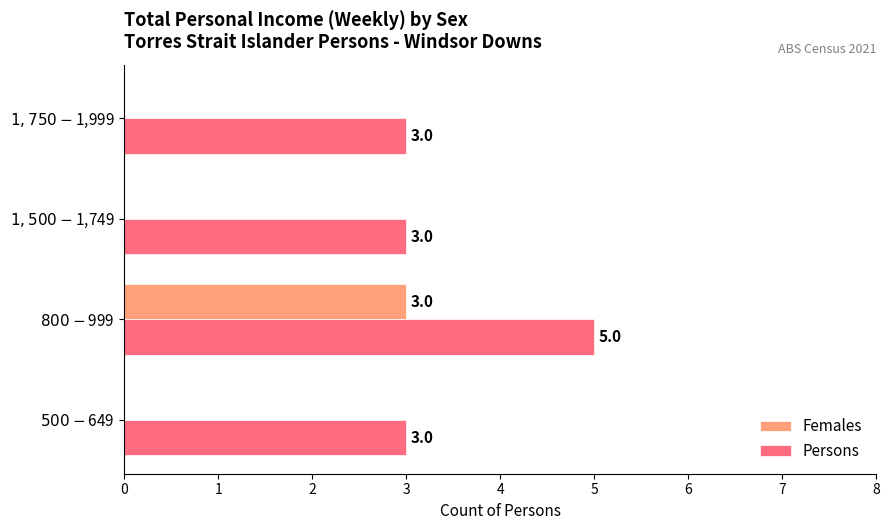

What are all the series names shown in the legend?

Females, Persons